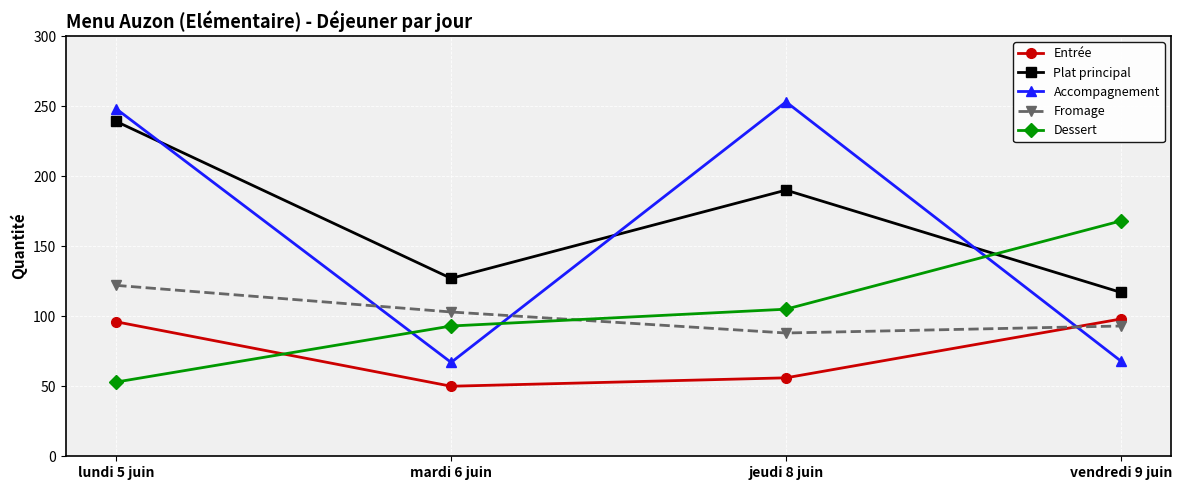

What is the difference between the maximum and minimum values in the Plat principal series?

122